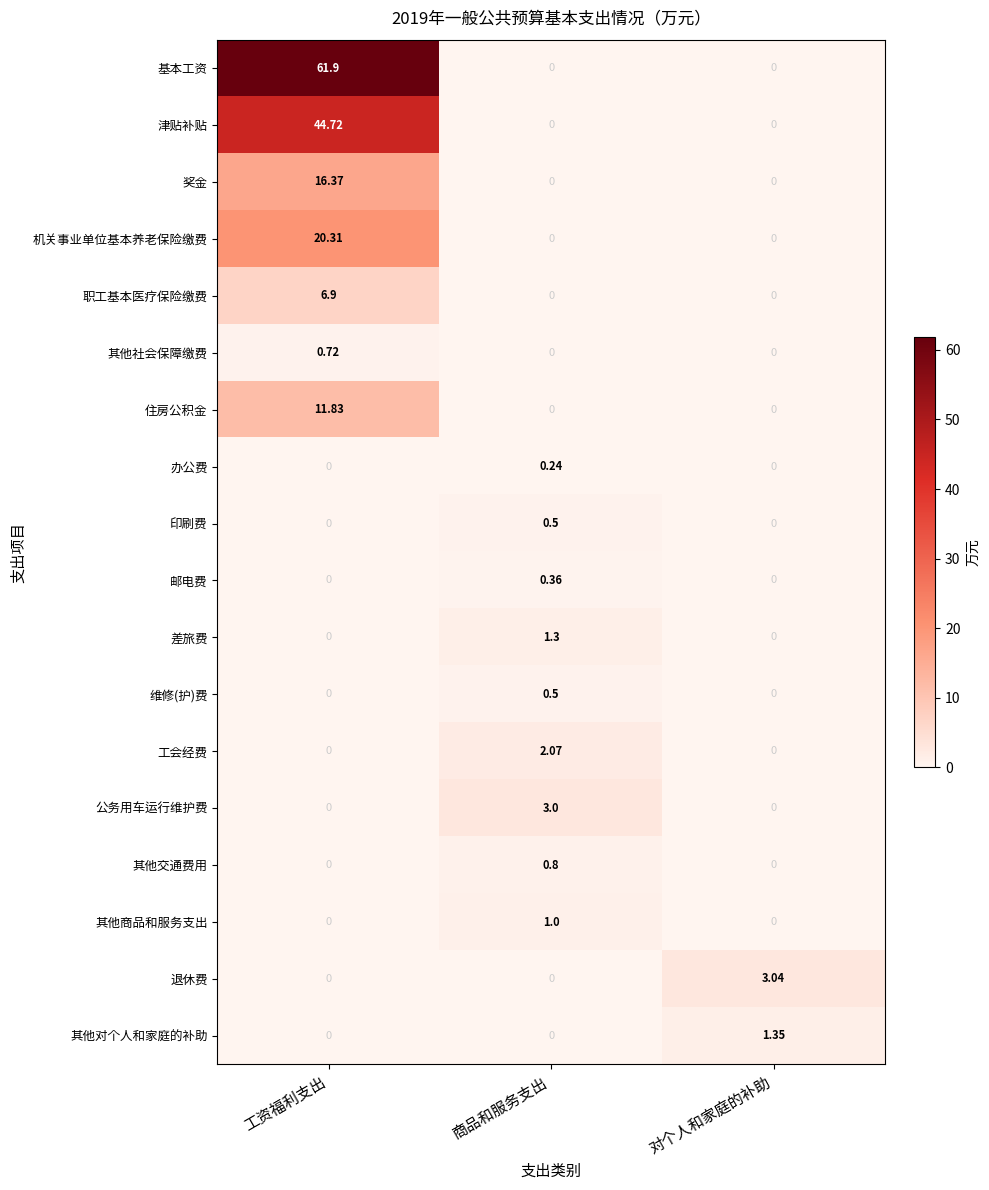

Which category has the highest value in the 公务用车运行维护费 series?

商品和服务支出